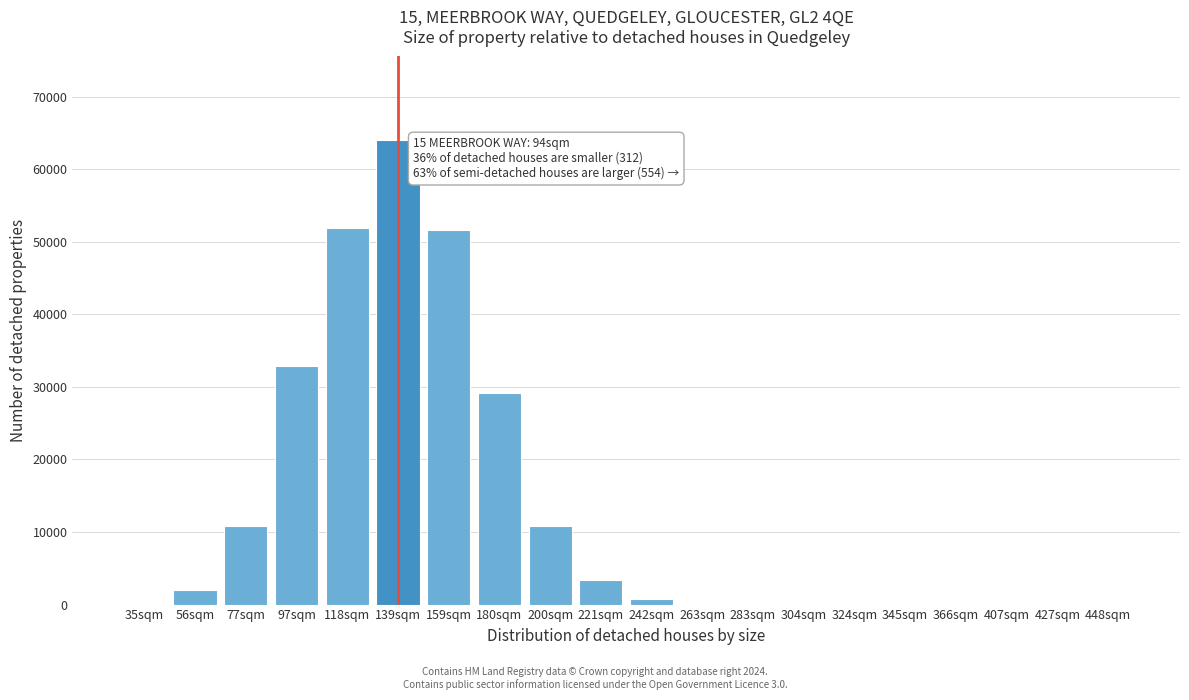

Where is the data nearest to the value 32011?

97sqm